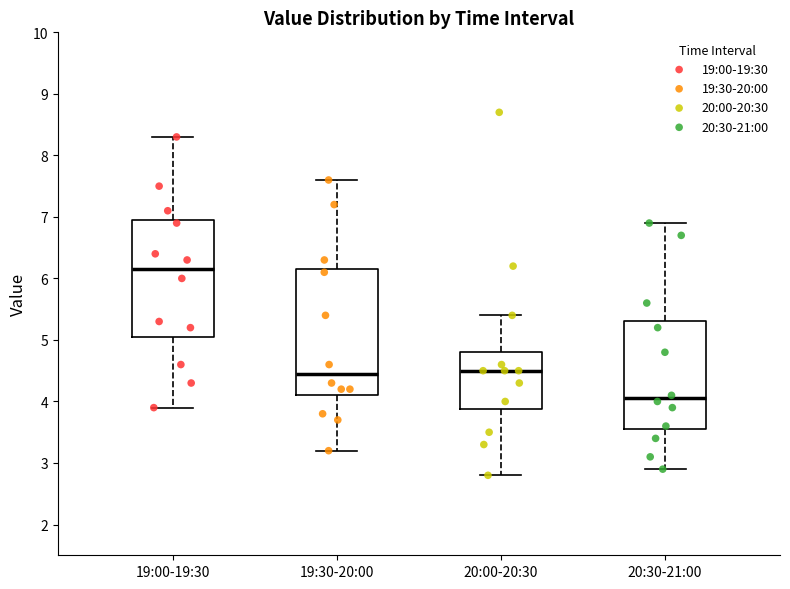

Reading left to right, read every box against the y-axis: the position of its median line, the range the box covers, and the ends of its whiskers. The values are not printed on the chart, so give them approximately, as read against the axis.

19:00-19:30: median 6.2, box 5.1 to 7.0, whiskers 3.9 to 8.3
19:30-20:00: median 4.5, box 4.1 to 6.2, whiskers 3.2 to 7.6
20:00-20:30: median 4.5, box 3.9 to 4.8, whiskers 2.8 to 5.4
20:30-21:00: median 4.1, box 3.6 to 5.3, whiskers 2.9 to 6.9